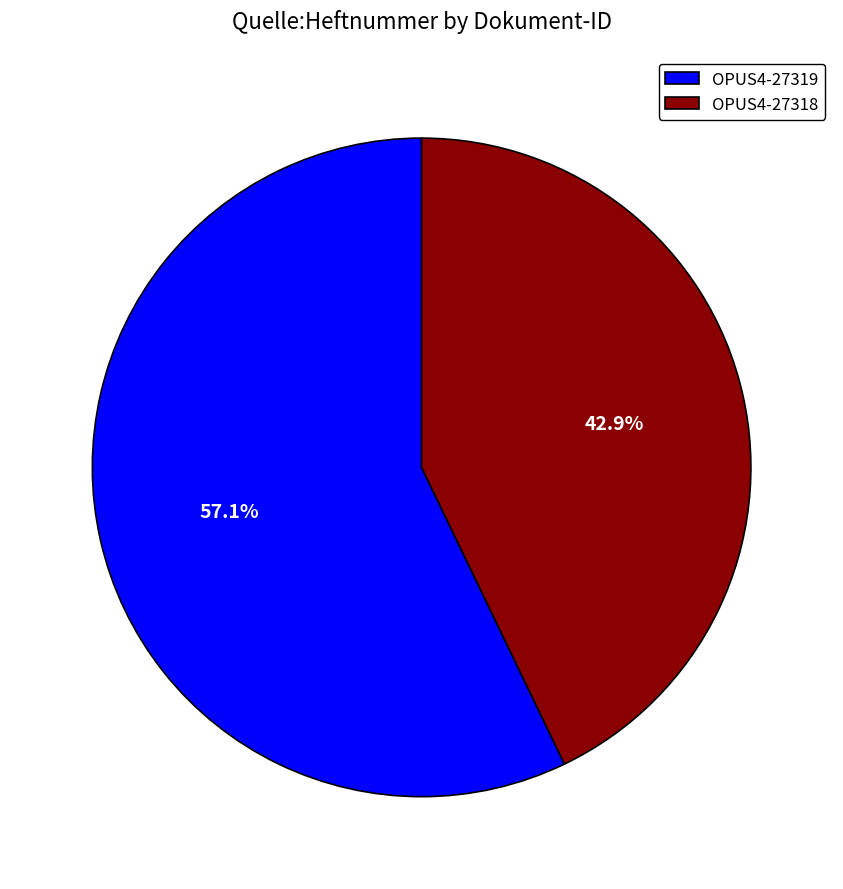

Is OPUS4-27318 the majority of the pie?

No